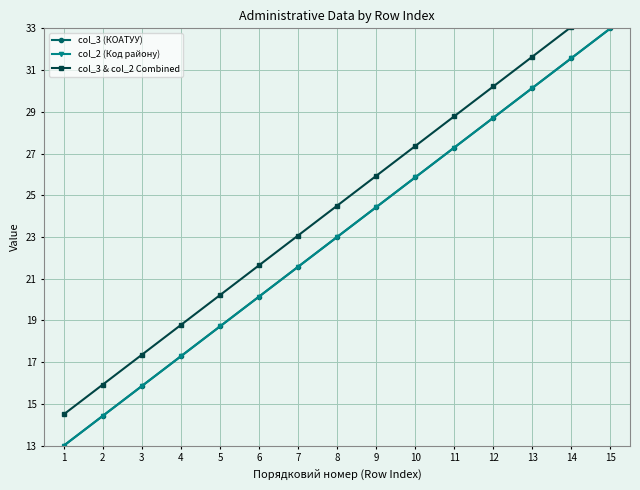

Is the value of col_3 & col_2 Combined at 8 greater than the value of col_3 (КОАТУУ) at 15?

No